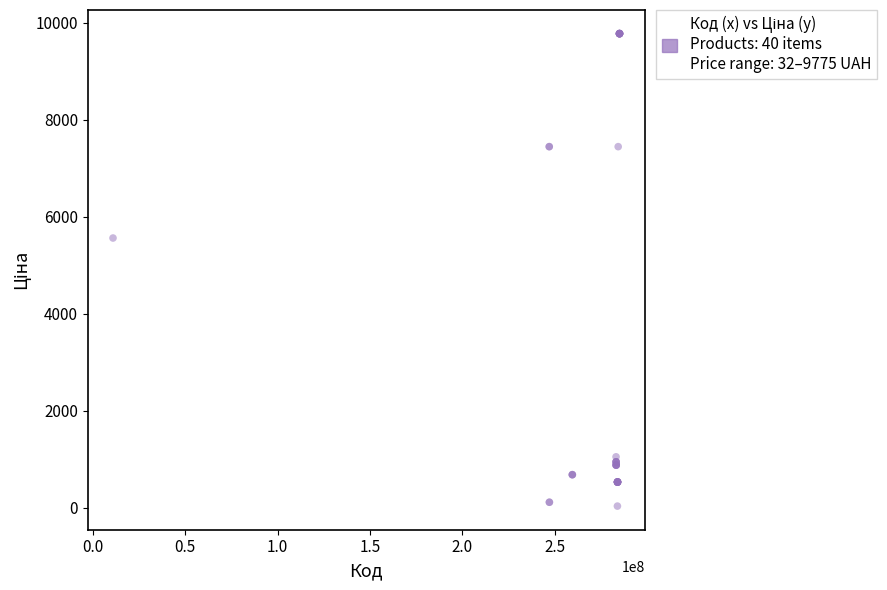

What Y value in the scatter plot is closest to 4903?

5560.3